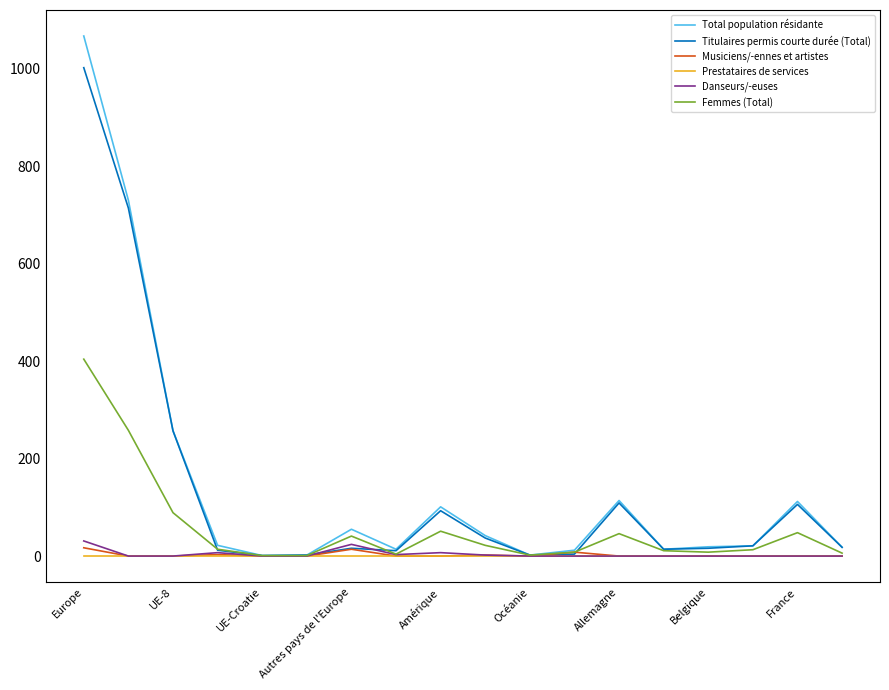

What is the maximum value shown in the chart?

1067